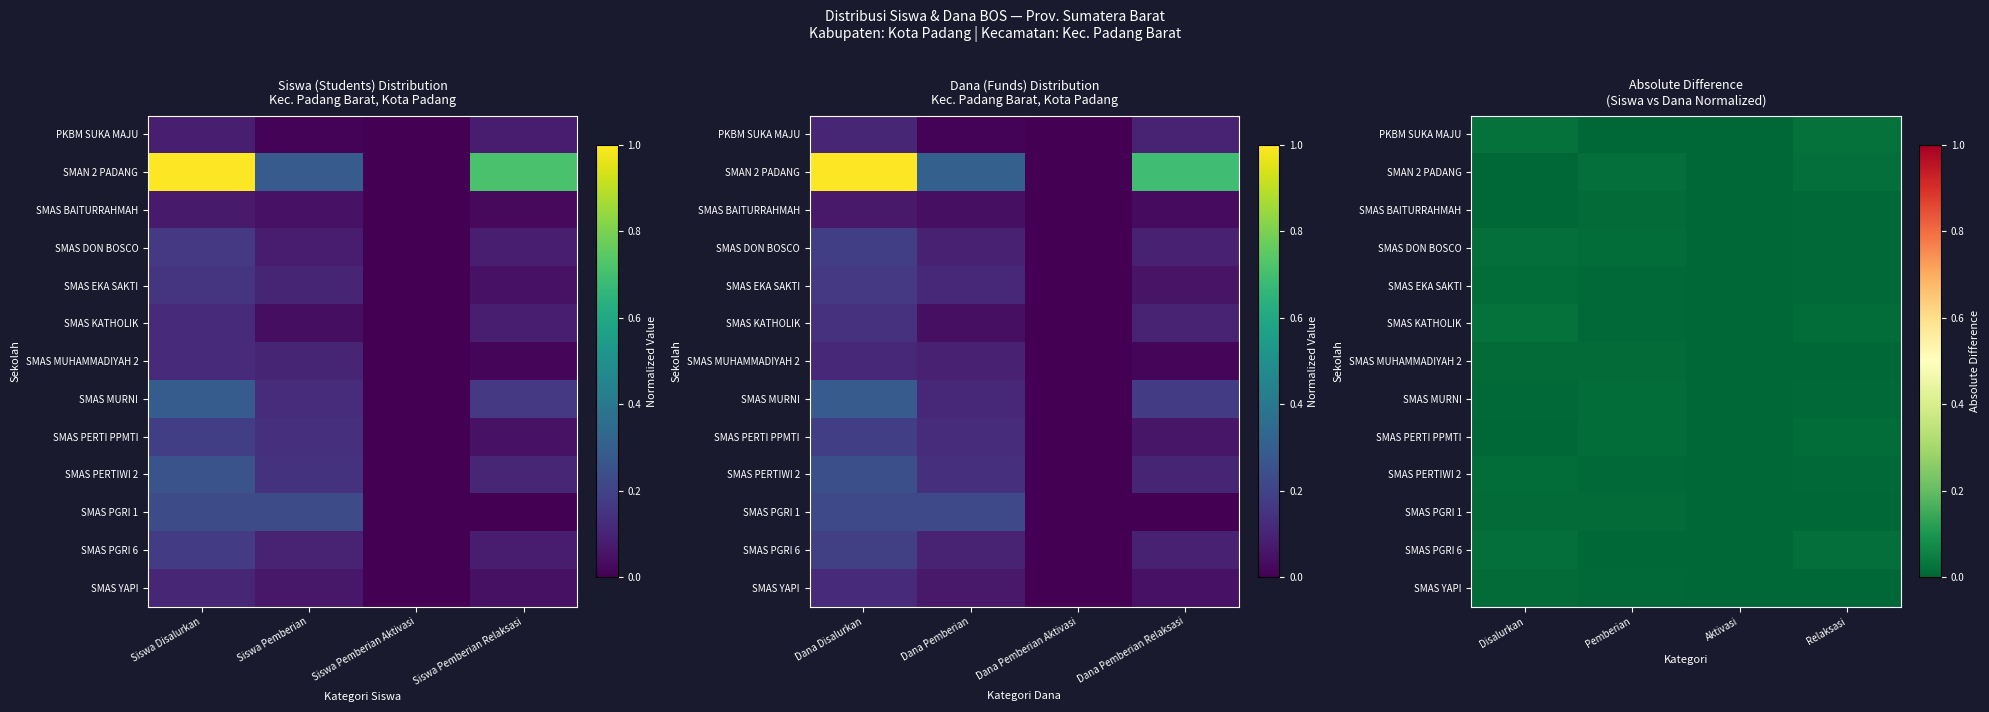

How many values in SMAS PERTI PPMTI are above zero?

3